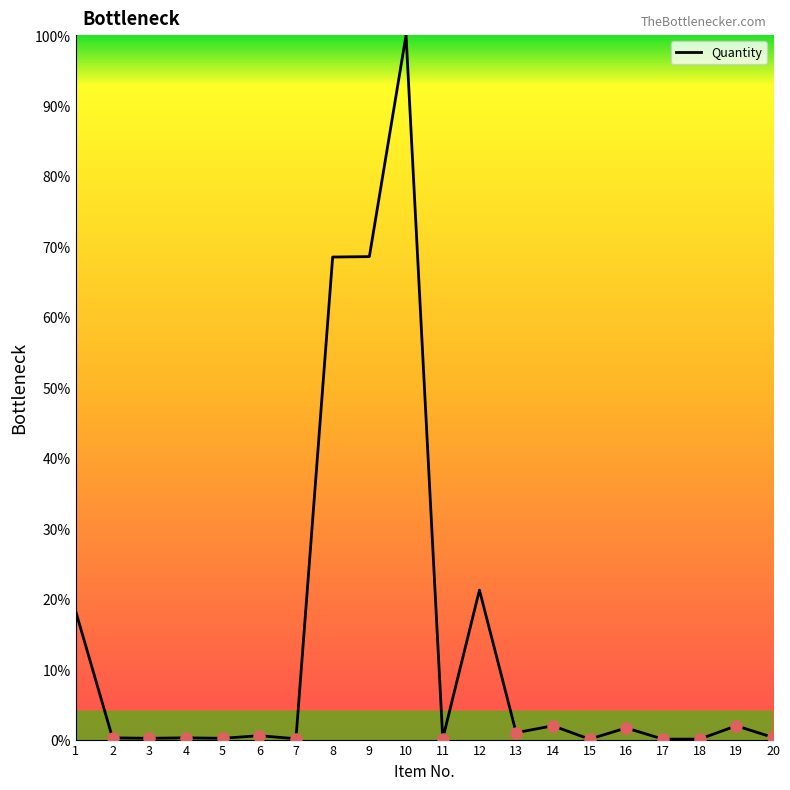

Which label corresponds to the largest value in the chart?

10